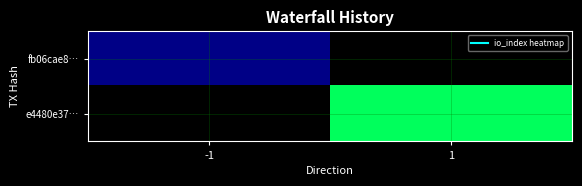

At 1, list the series in order from smallest to largest.

fb06cae8…, e4480e37…